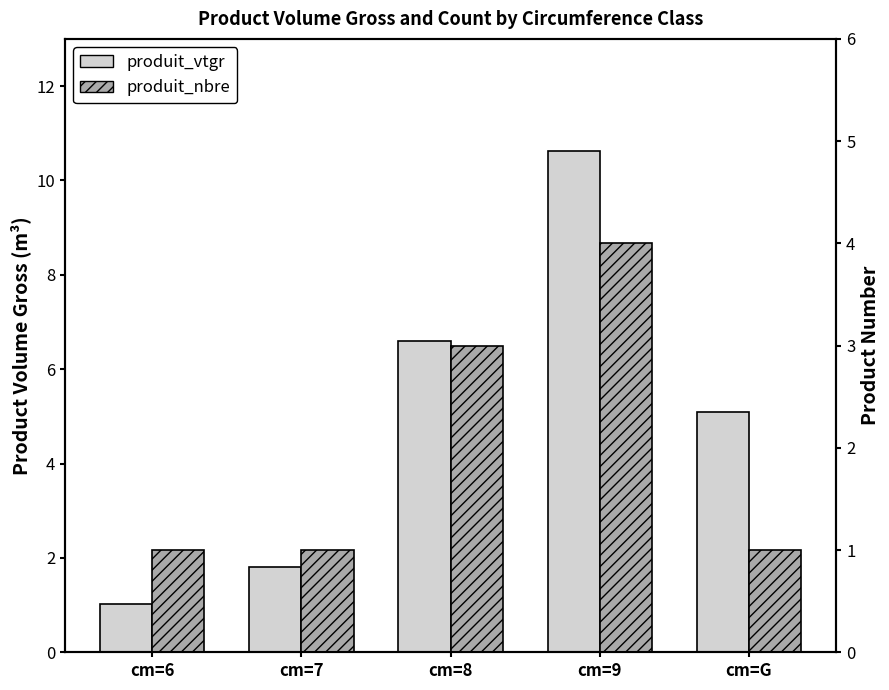

What is the minimum value for produit_nbre?

1.0